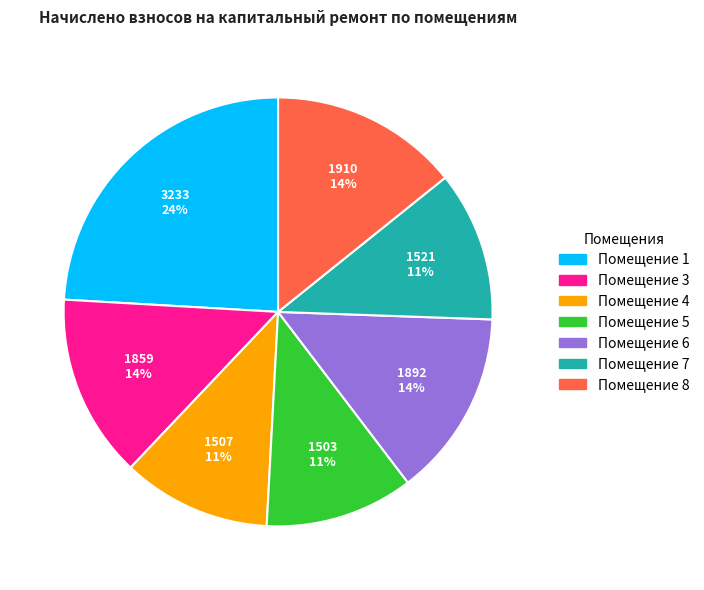

To the nearest percent, what is the difference between the largest and smallest slice percentages?

13%